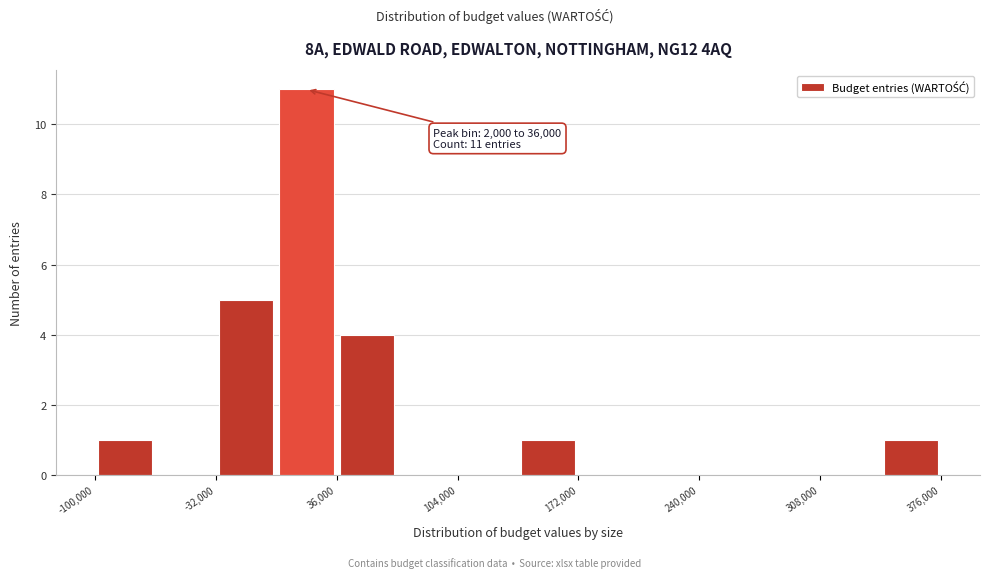

Read against the x-axis, roughly where is the centre of the tallest bar?

20000